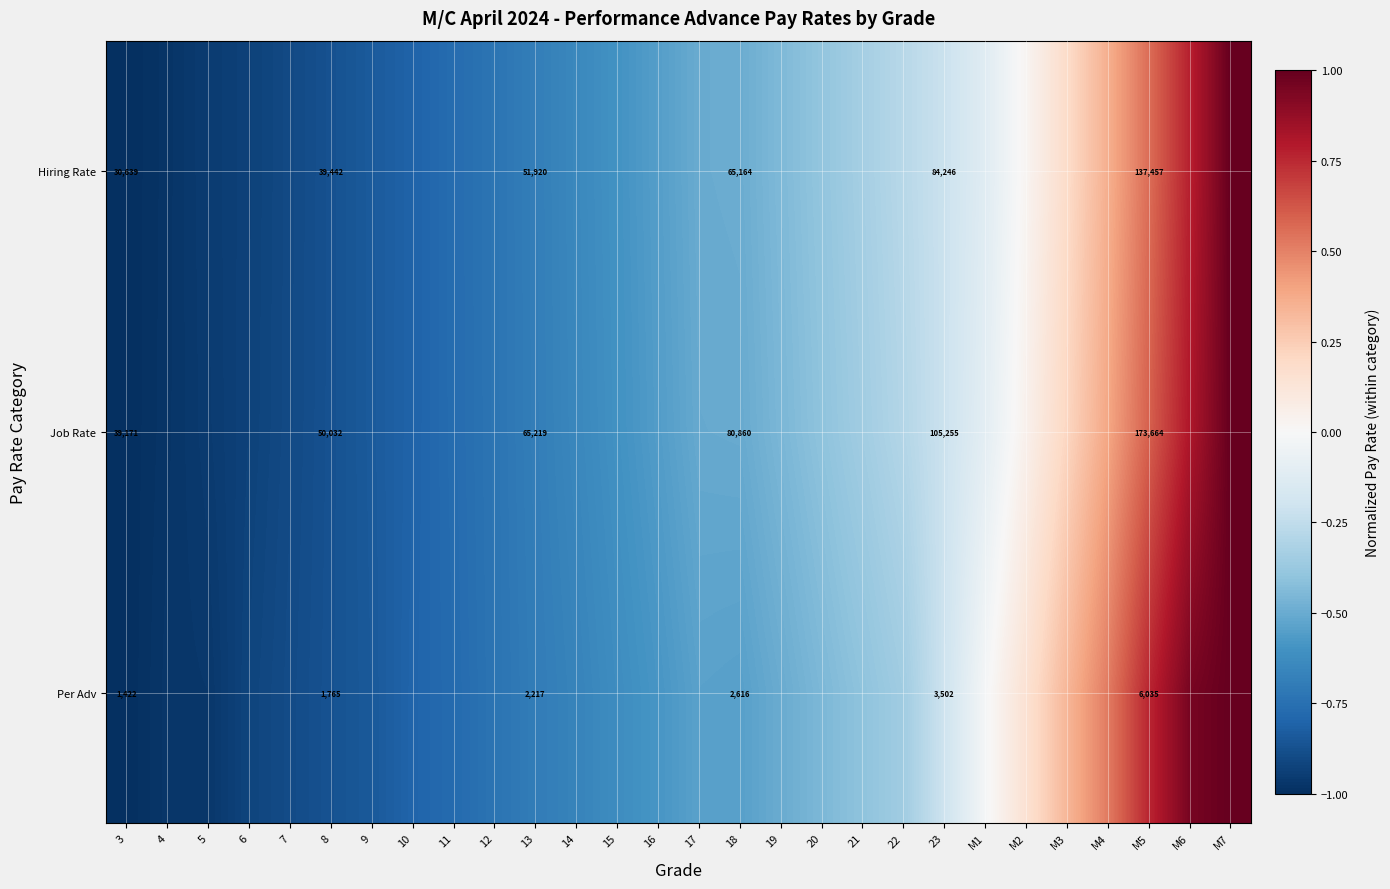

At 8, list the series in order from largest to smallest.

Job Rate, Hiring Rate, Per Adv